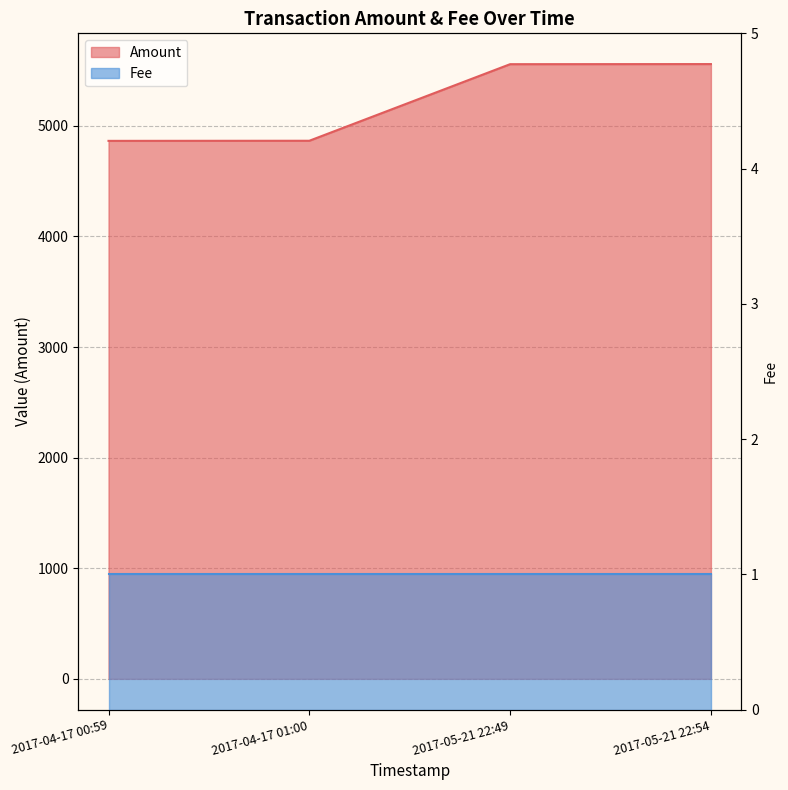

What is the label of the 2nd point from the left?

2017-04-17 01:00